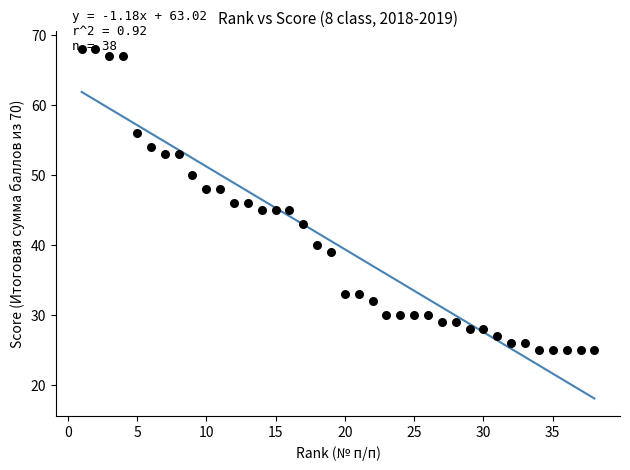

What is the range of X values (max minus min)?

37